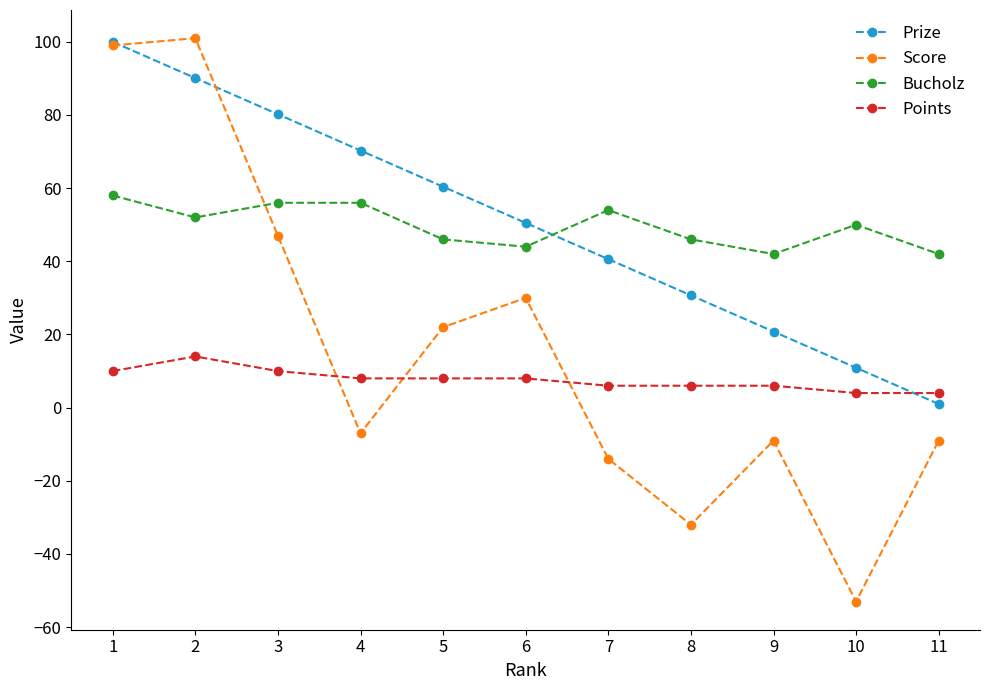

How many data points in Prize are less than 50?

5